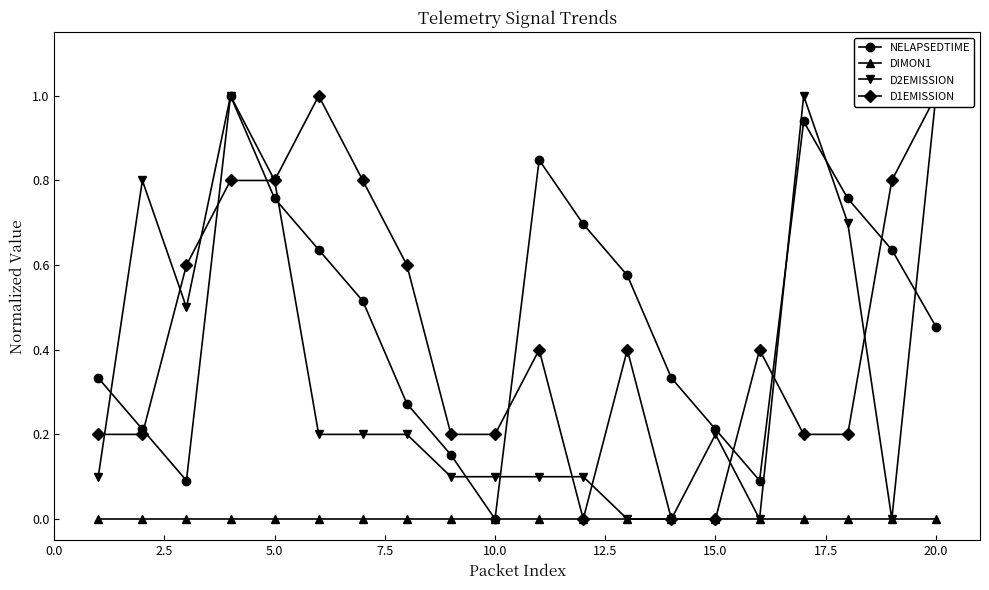

How many data points in D1EMISSION are above 0?

17